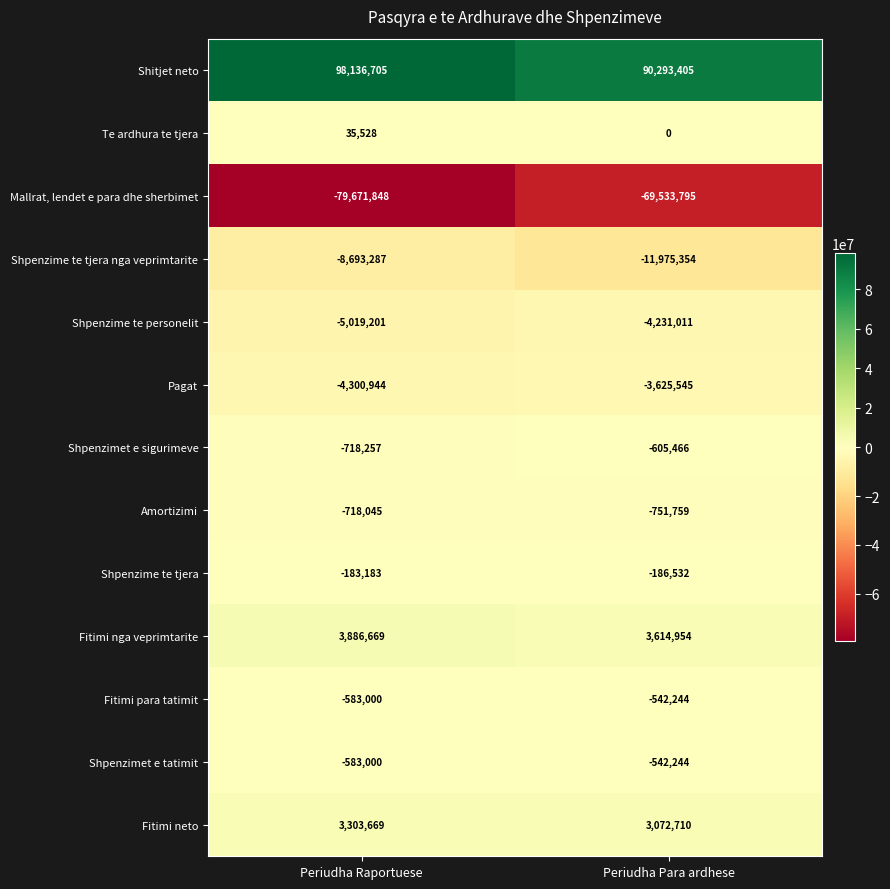

What is the difference between the maximum and minimum values in the Mallrat, lendet e para dhe sherbimet series?

10138053